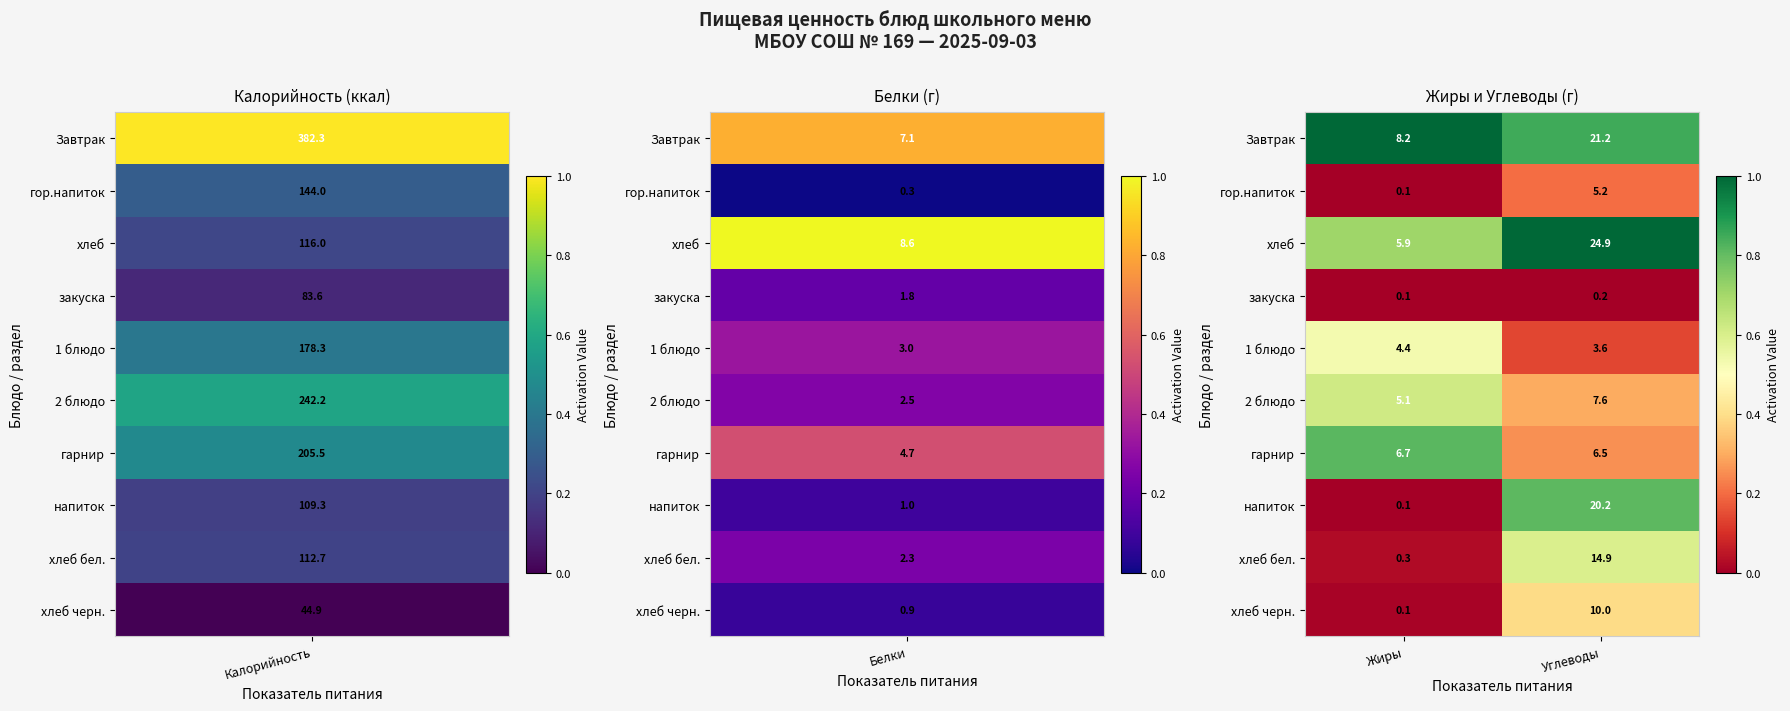

At which label does Завтрак reach its minimum?

Жиры